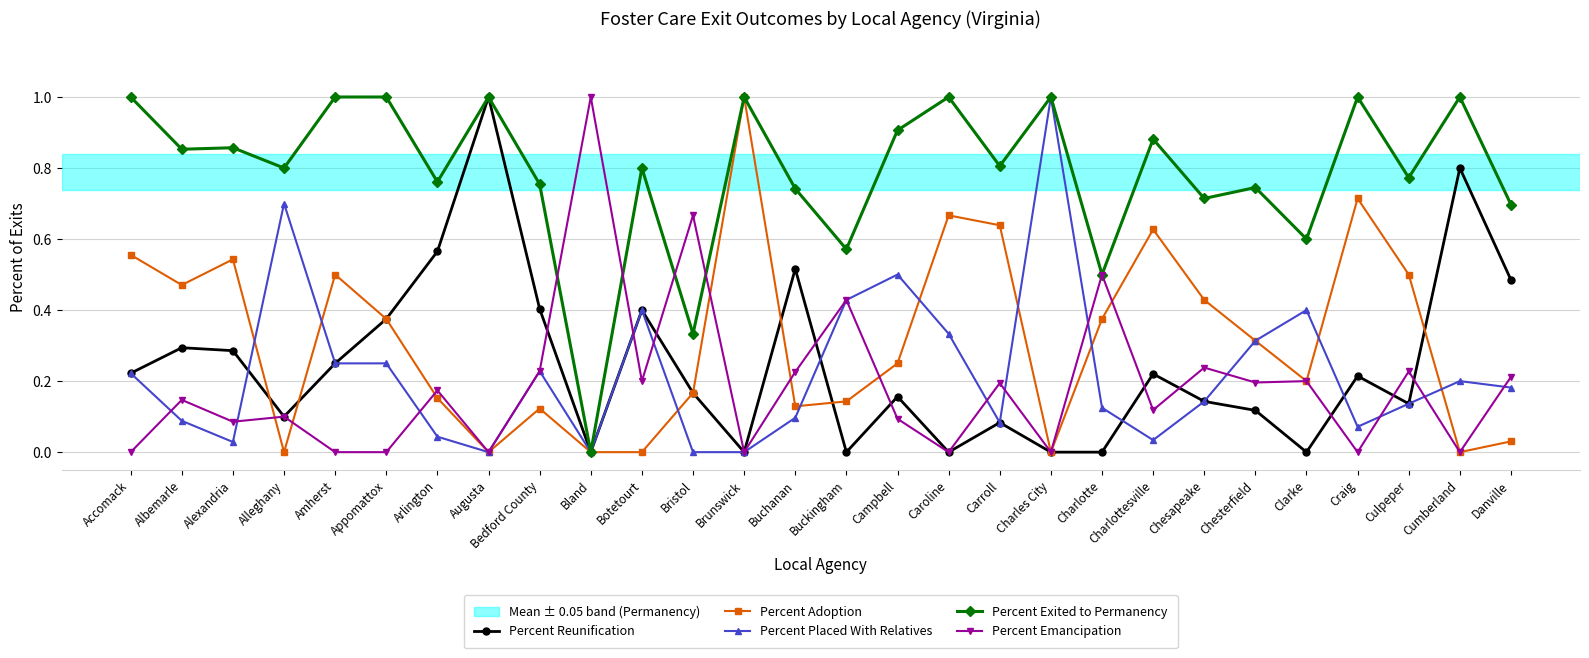

Does the chart display data point markers on the line(s)?

Yes